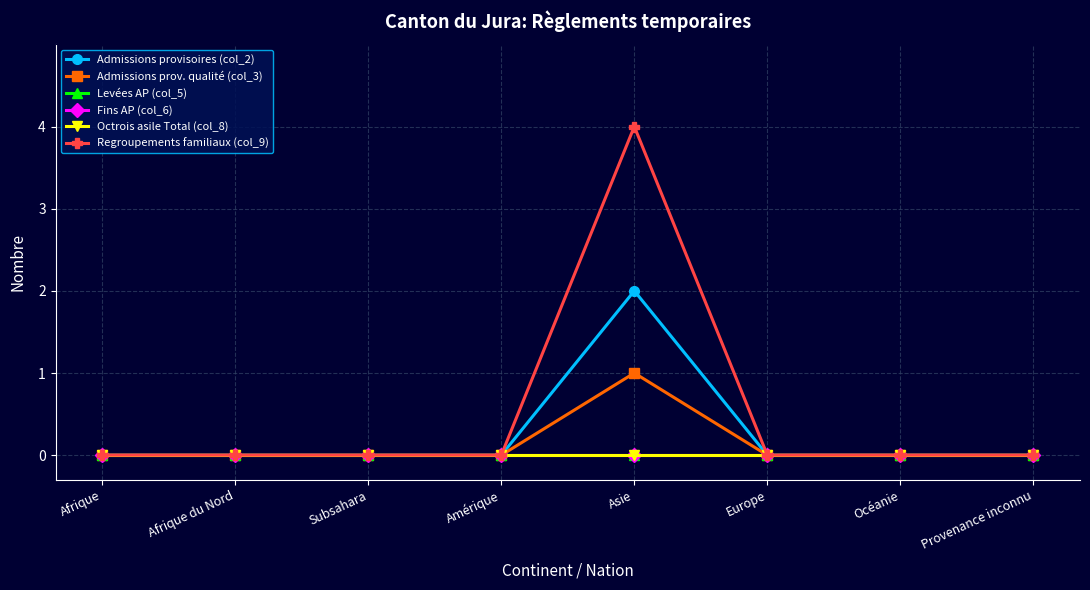

How many lines are shown in the chart?

6